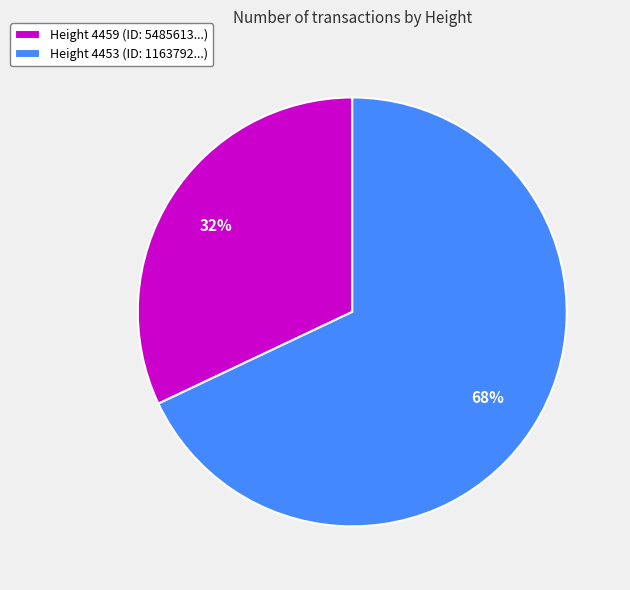

Does Height 4453 represent more than half of the total?

Yes